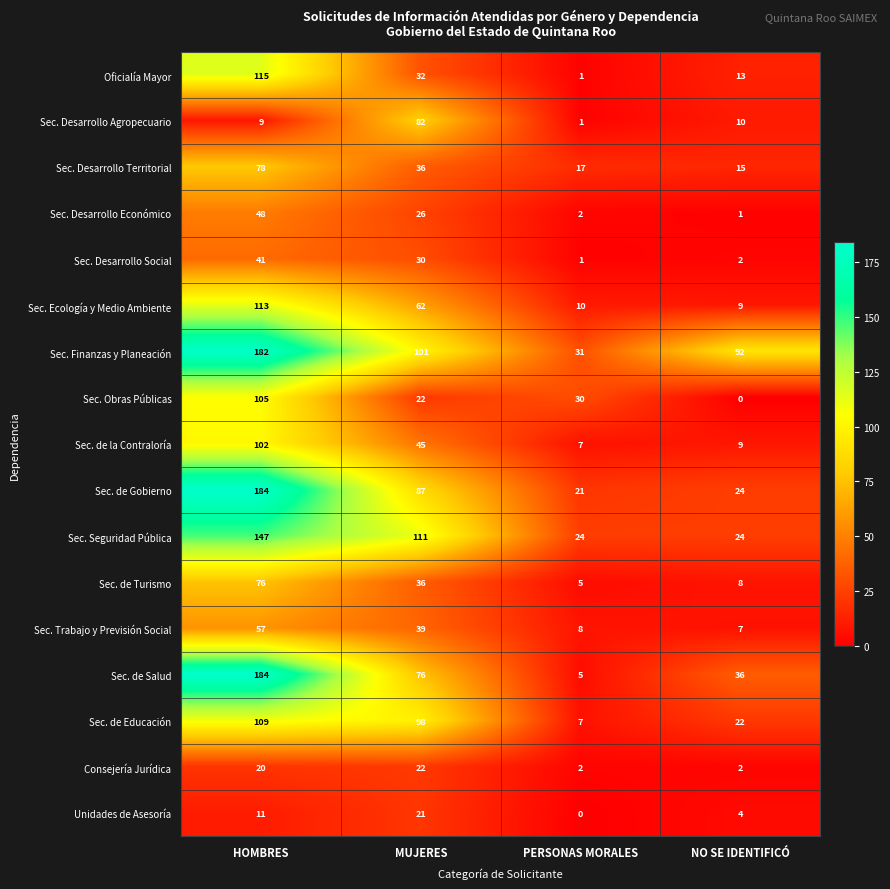

What is the average value of the Consejería Jurídica series?

12